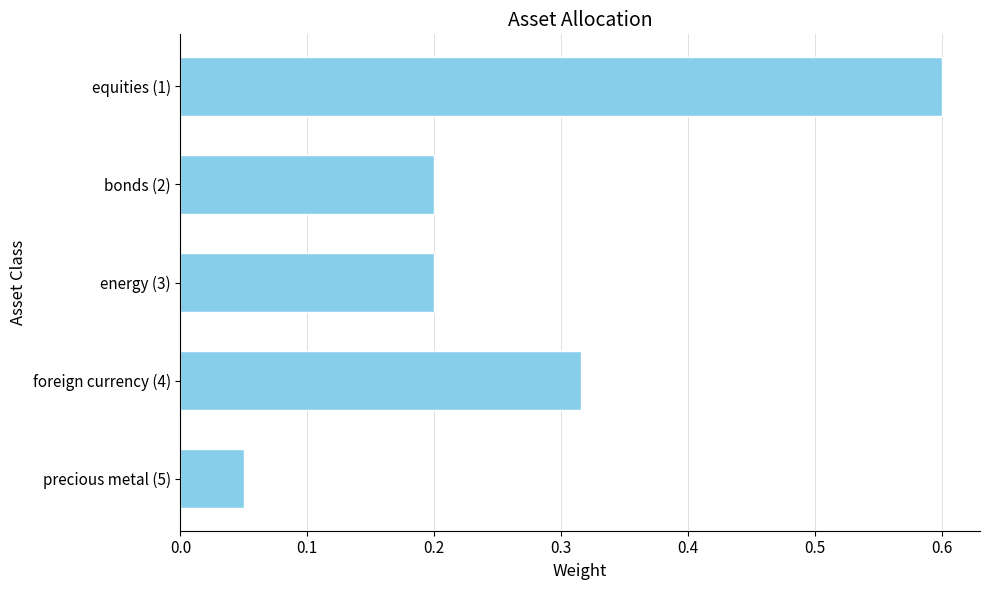

At which label is the value closest to 0?

precious metal (5)